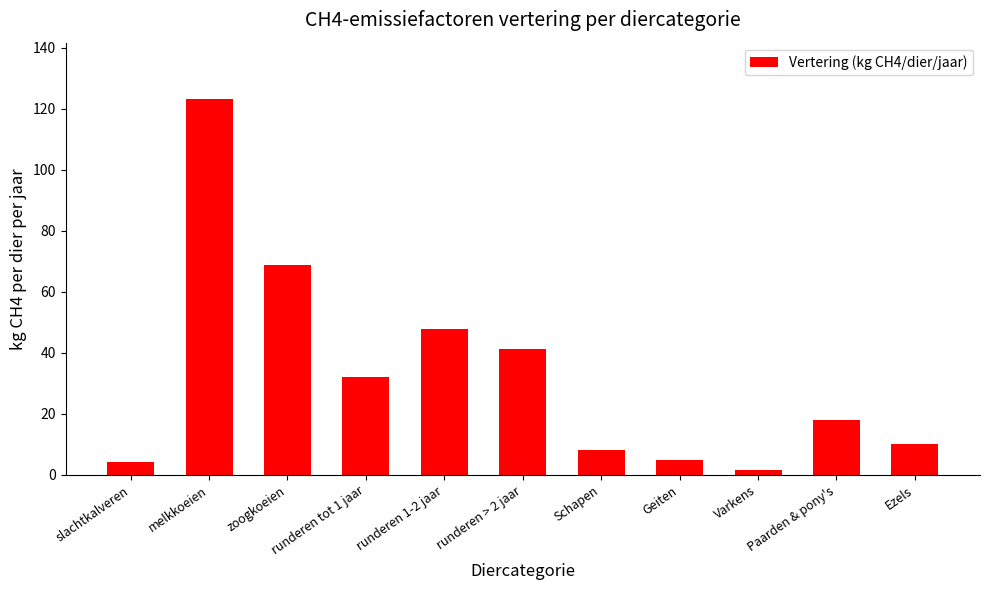

Reading left to right, transcribe all the data shown in this chart.

slachtkalveren=4.1	melkkoeien=123.3	zoogkoeien=68.9	runderen tot 1 jaar=31.9	runderen 1-2 jaar=47.8	runderen > 2 jaar=41.4	Schapen=8.0	Geiten=5.0	Varkens=1.5	Paarden & pony's=18.0	Ezels=10.0